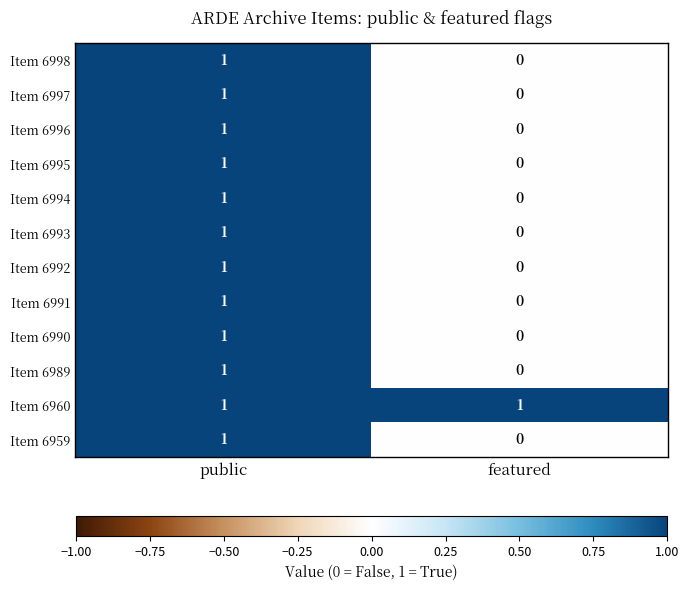

List the labels in order of Item 6991 value, smallest first.

featured, public